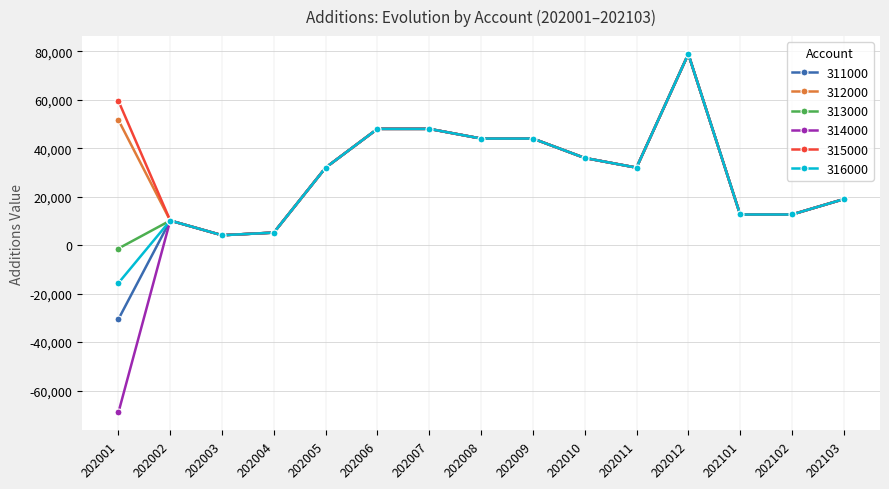

At which category is the sum across all series the highest?

202012